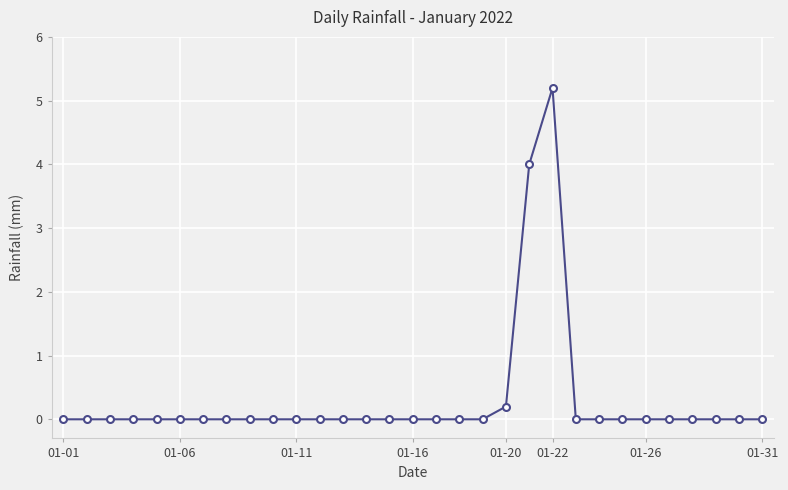

What is the difference between the second highest and second lowest values?

4.0